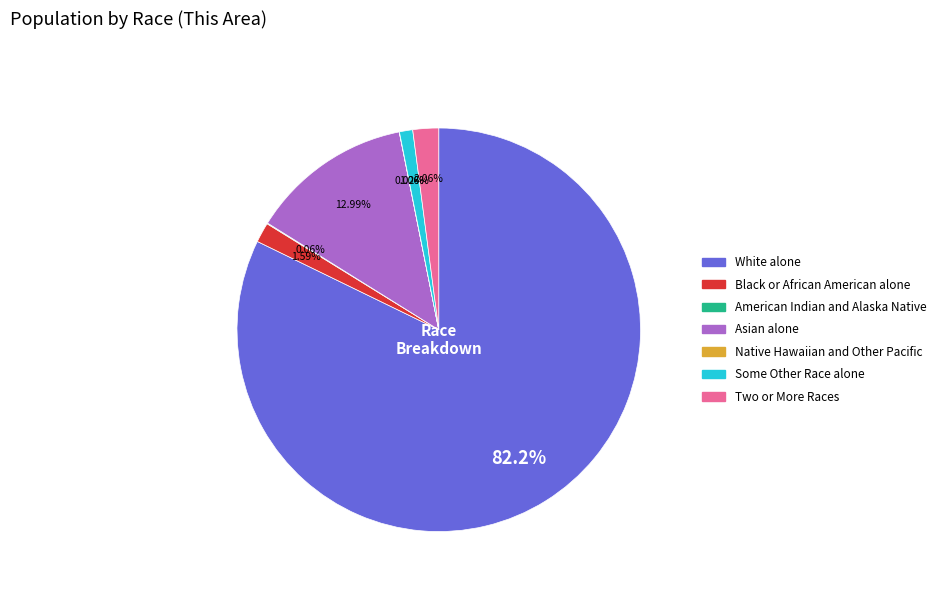

Between Some Other Race alone and Asian alone, which is larger?

Asian alone